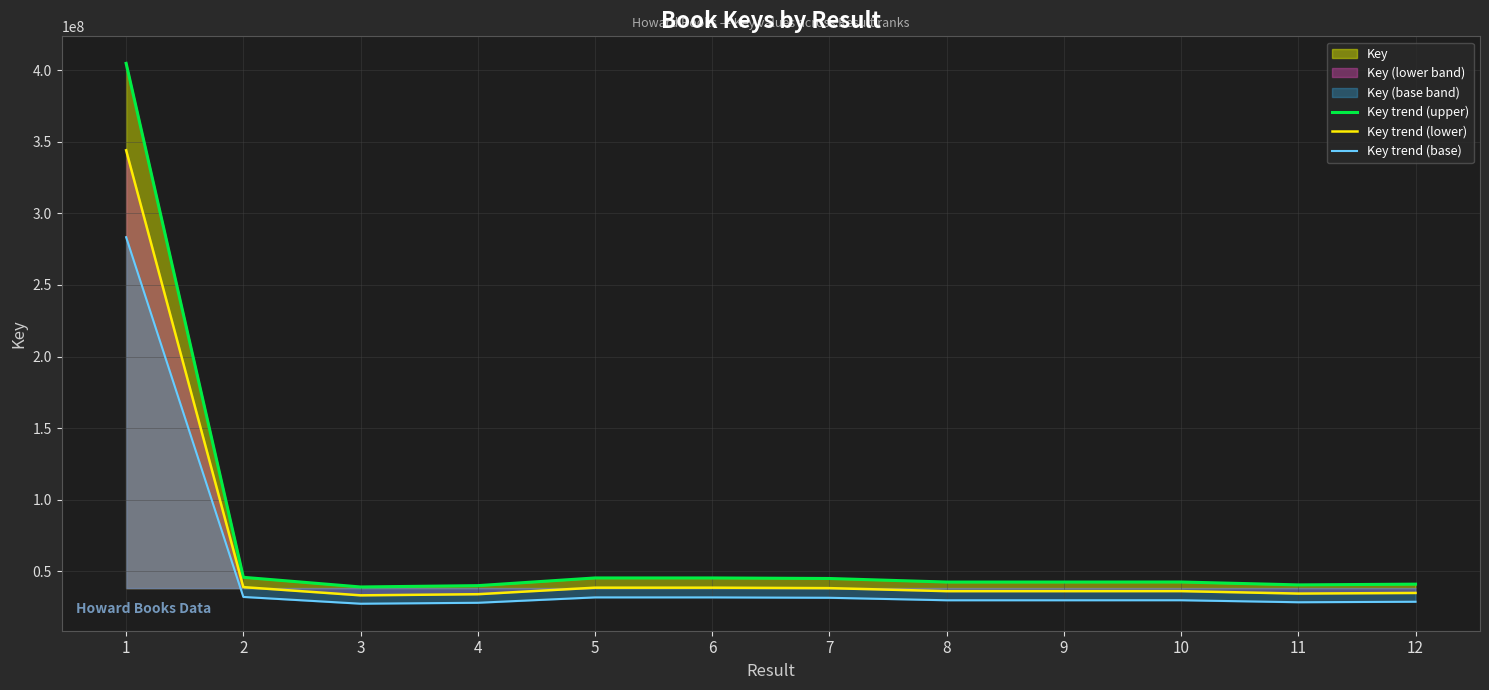

What is the spread (max minus min) of values at 6?

13584171.9